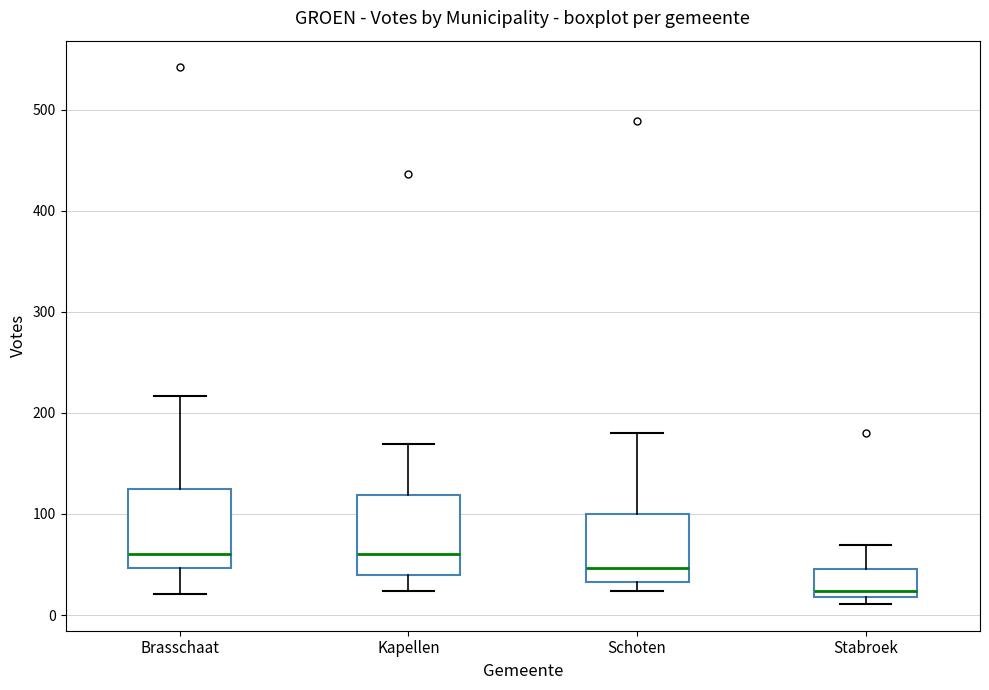

Reading left to right, transcribe this box plot: for each box, give where its median line is, the range the box spans, and where its two whiskers end, as read against the y-axis. The values are not printed on the chart, so give them approximately, as read against the axis.

Brasschaat: median 60, box 50 to 130, whiskers 20 to 220
Kapellen: median 60, box 40 to 120, whiskers 20 to 170
Schoten: median 50, box 30 to 100, whiskers 20 to 180
Stabroek: median 20 (just above the box's lower edge), box 20 to 50, whiskers 10 to 70